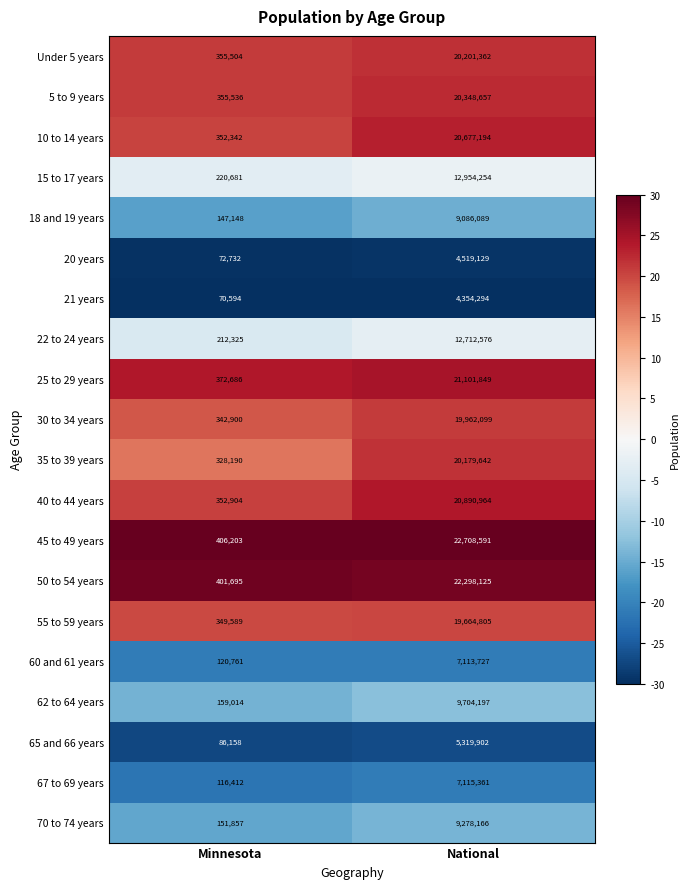

Rank the series at National from lowest to highest value.

21 years, 20 years, 65 and 66 years, 60 and 61 years, 67 to 69 years, 18 and 19 years, 70 to 74 years, 62 to 64 years, 22 to 24 years, 15 to 17 years, 55 to 59 years, 30 to 34 years, 35 to 39 years, Under 5 years, 5 to 9 years, 10 to 14 years, 40 to 44 years, 25 to 29 years, 50 to 54 years, 45 to 49 years